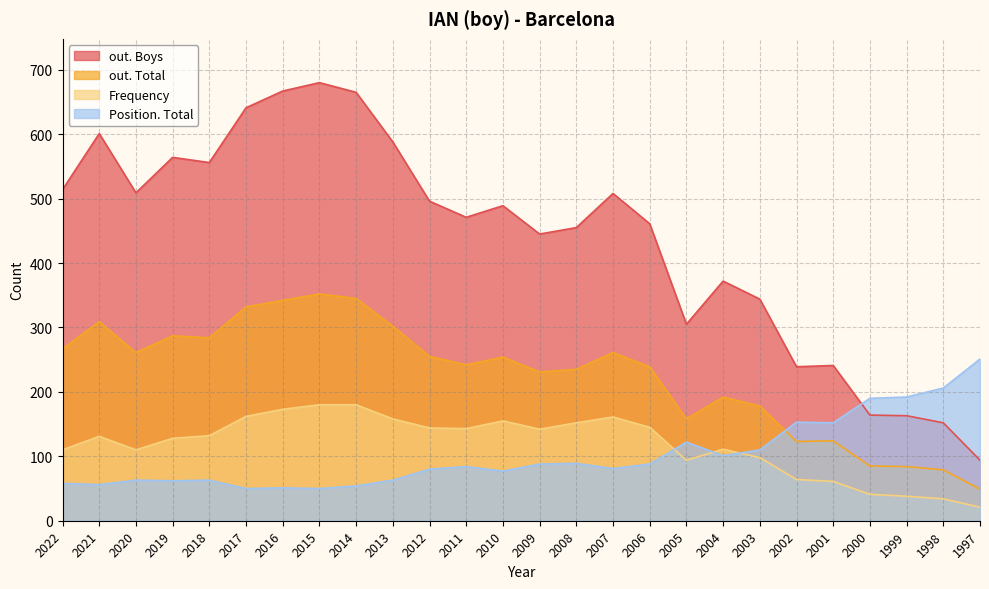

How many data points in Position. Total are above 84?

12